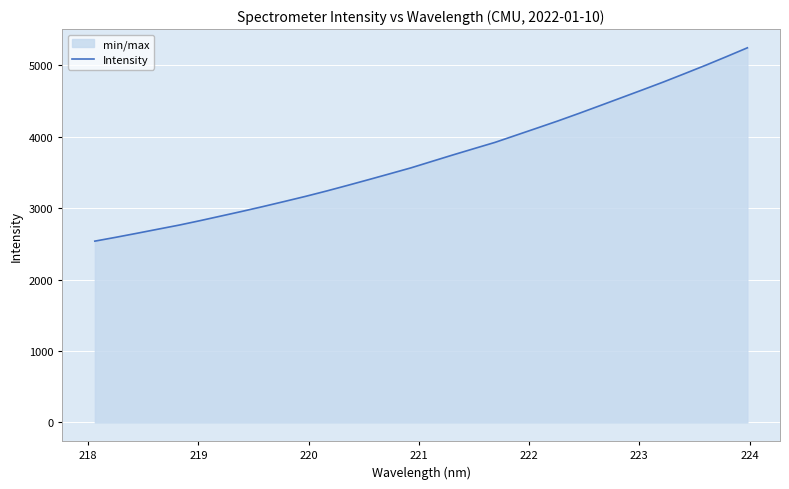

What is the difference between the maximum and minimum values?

2707.7